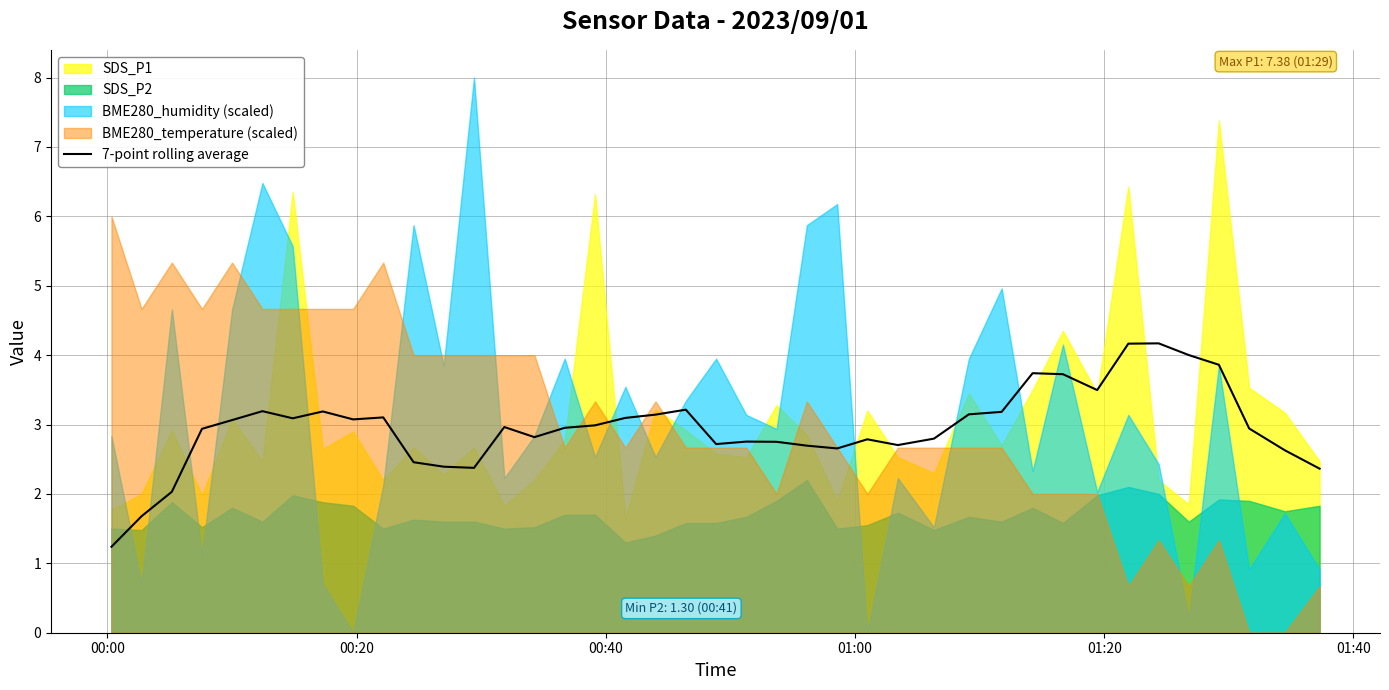

What is the highest value of the 7-point rolling average series?

4.2